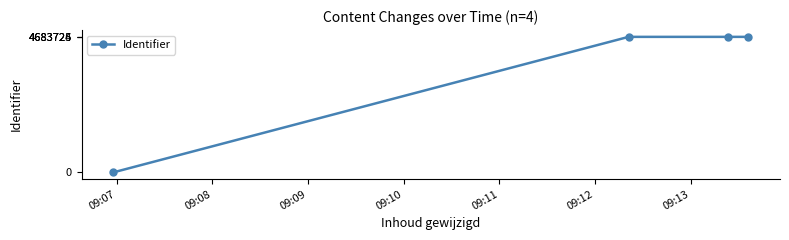

What is the difference between the maximum and second lowest values?

2